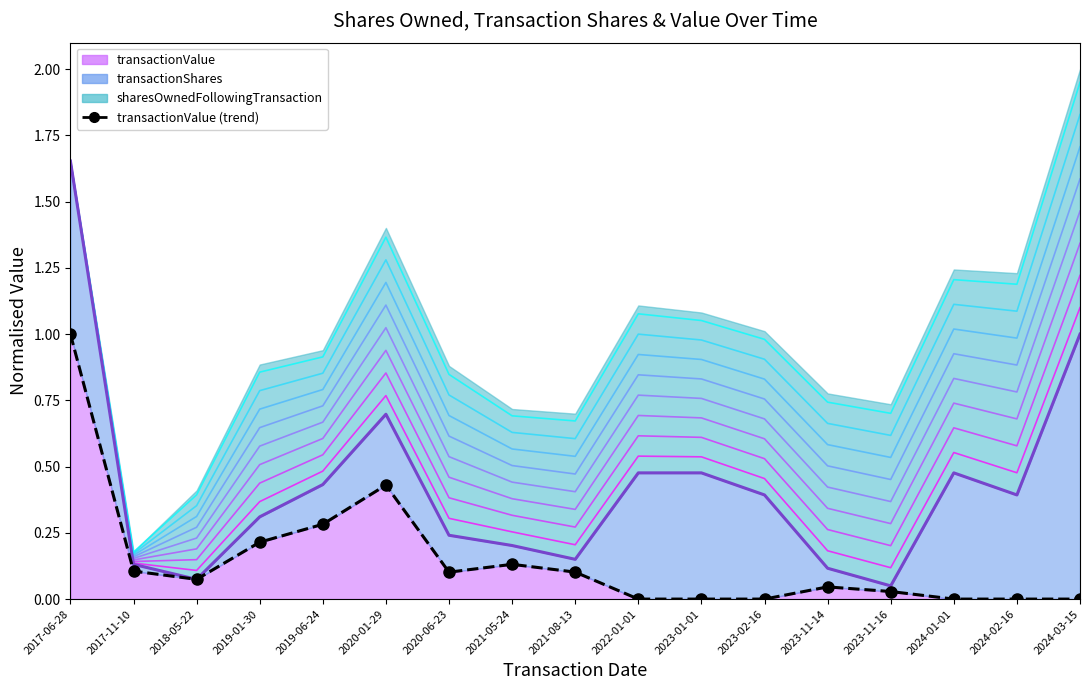

How many lines are shown in the chart?

1